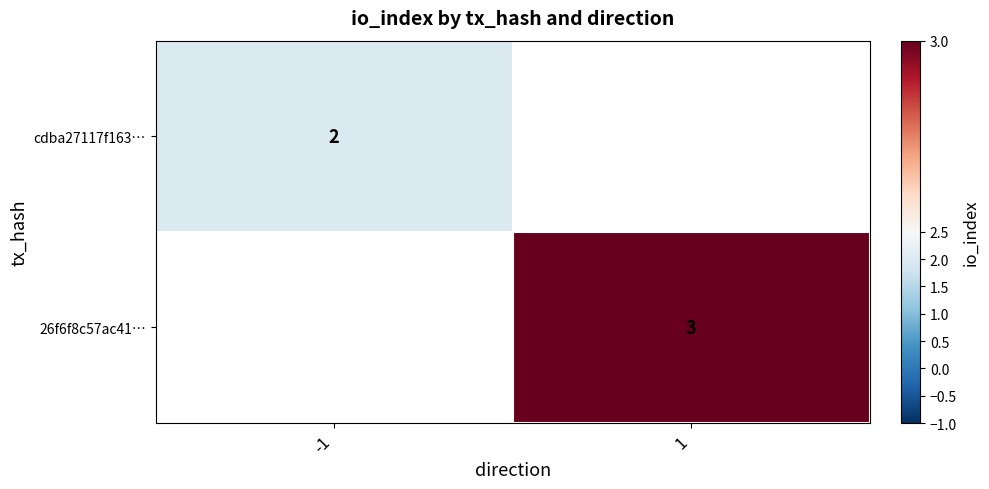

Is it true that 26f6f8c57ac41… equals 3 at 1?

True